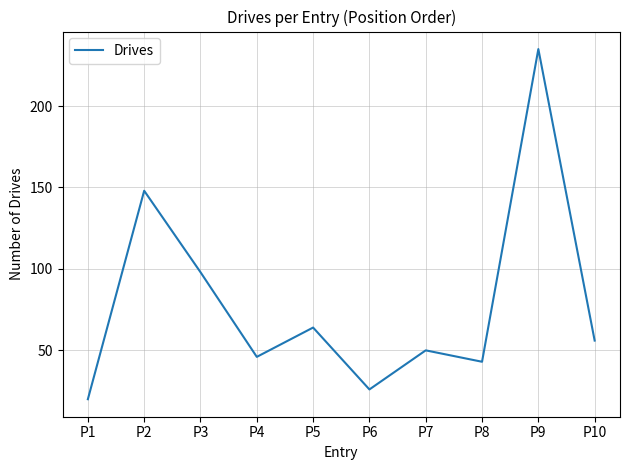

The chart shows a value of 235 at P9. True or false?

True